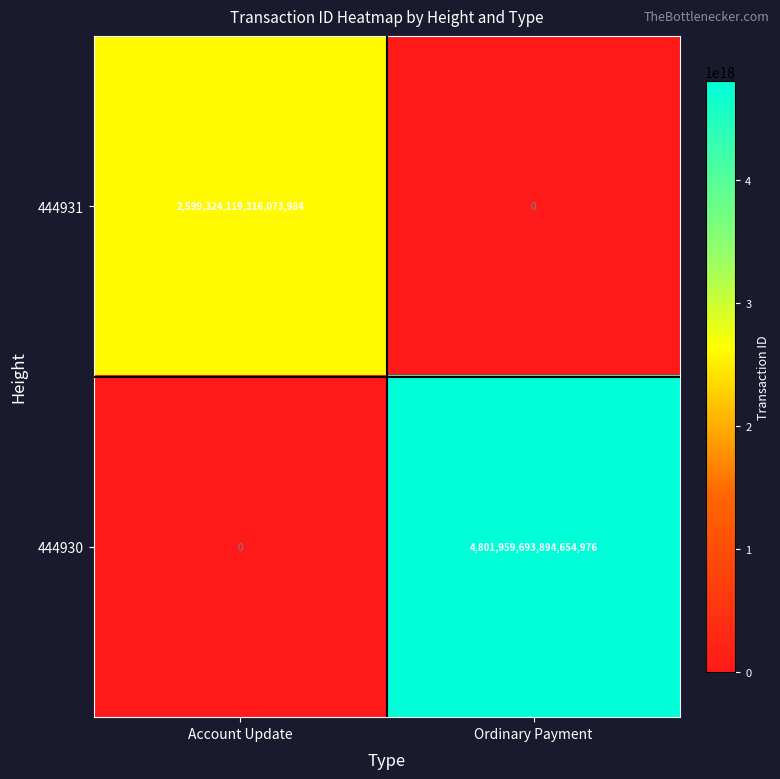

At which category is the sum across all series the highest?

Ordinary Payment